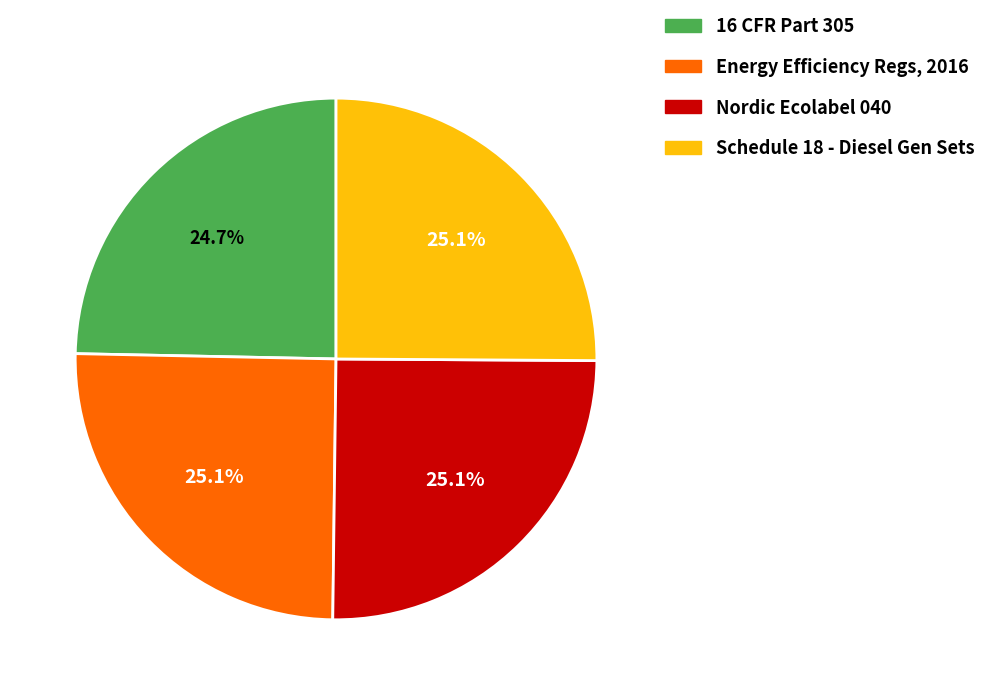

How many slices are in this pie chart?

4